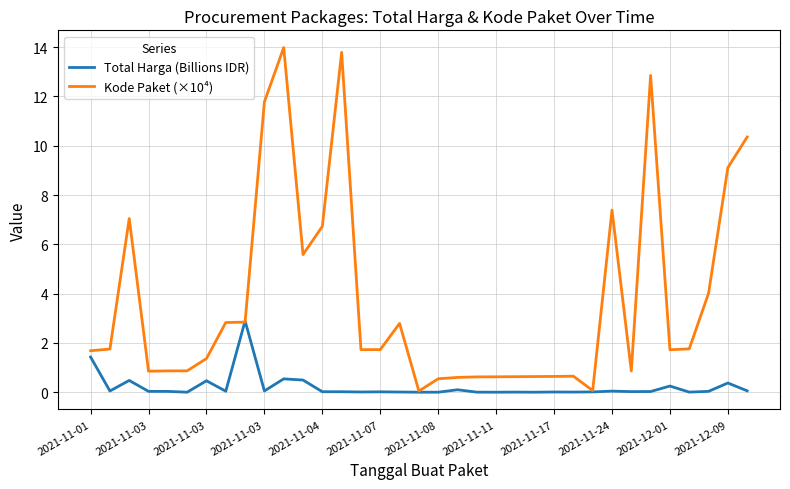

What is the maximum value for Kode Paket (×10⁴)?

14.0